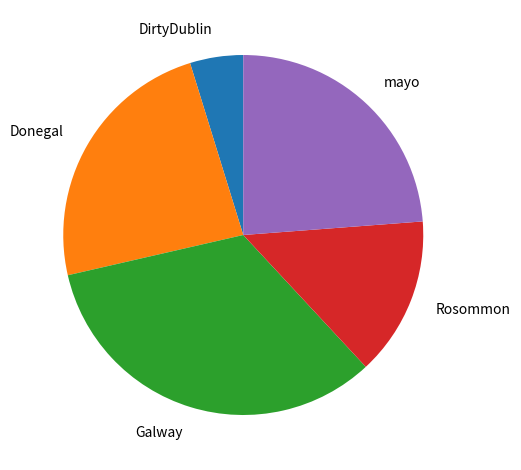

Approximately how many times larger is the value at Donegal compared to Rosommon?

1.7